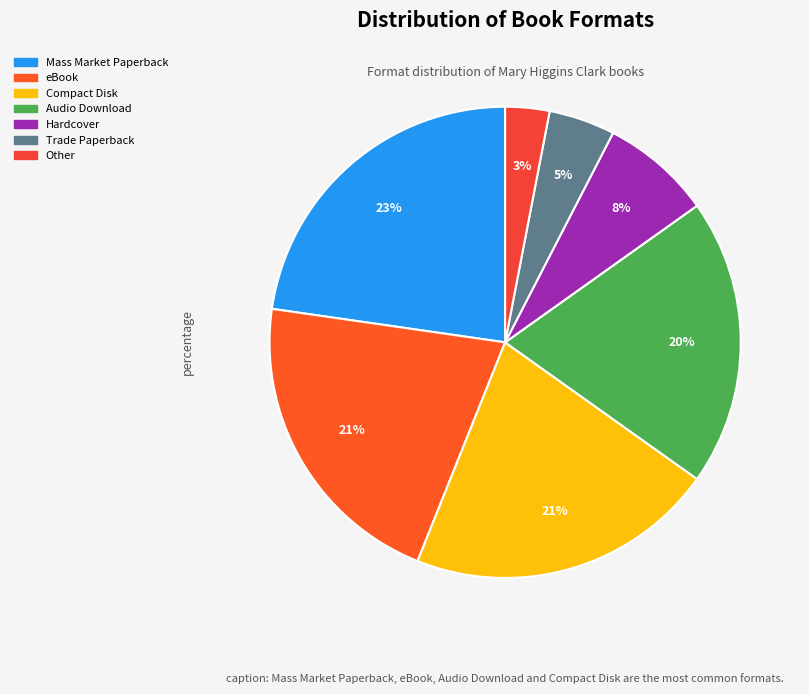

Which slice is the smallest?

Other